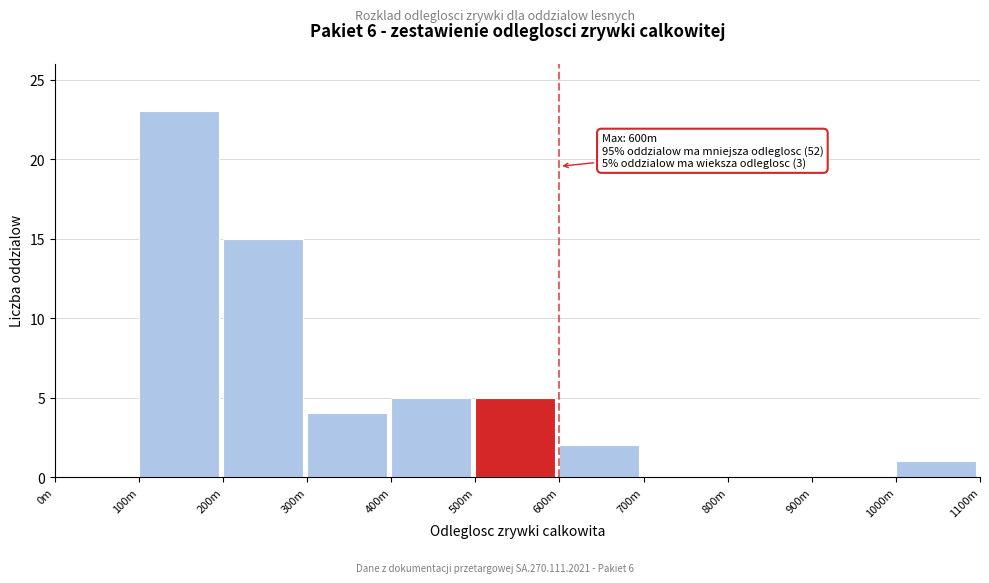

Reading right to left, extract all data points from this chart.

1000m=1	900m=0	800m=0	700m=0	600m=2	500m=5	400m=5	300m=4	200m=15	100m=23	0m=0